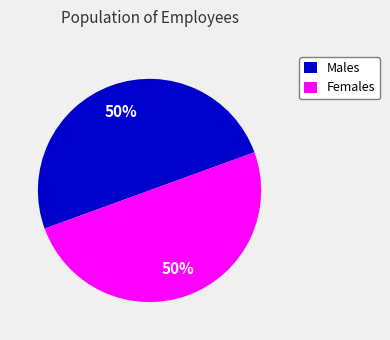

To the nearest percent, what portion does Females represent?

50%